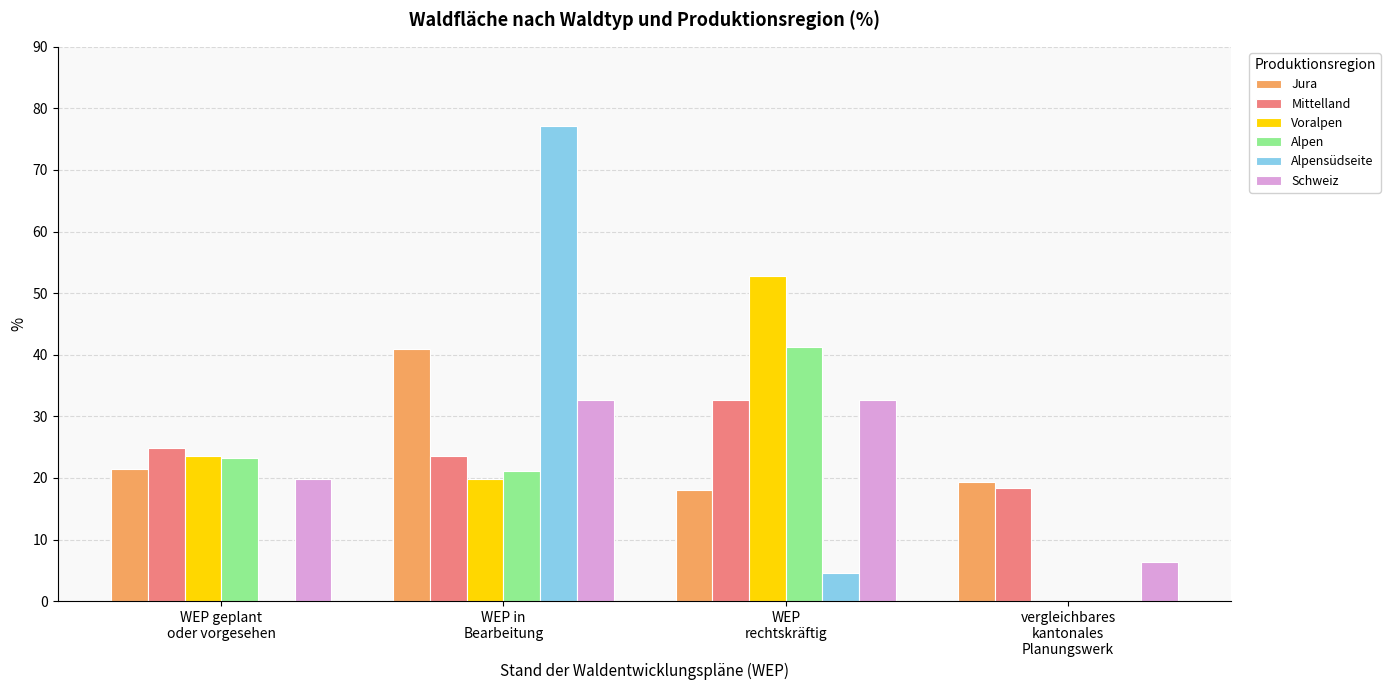

What is the greatest value displayed?

77.1